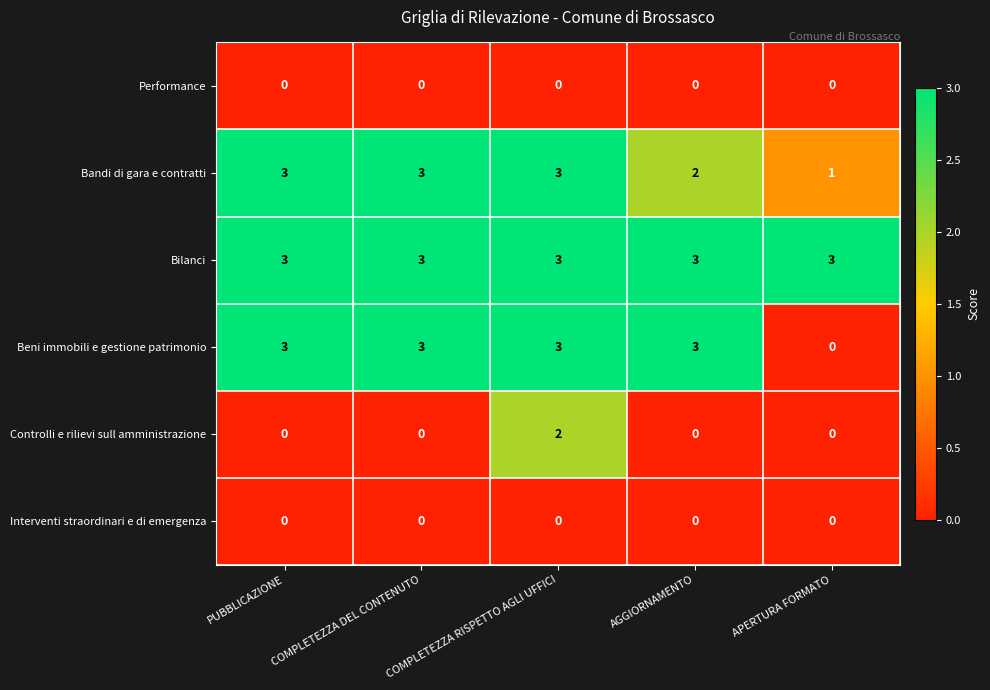

What is the difference between the maximum and minimum values in the Beni immobili e gestione patrimonio series?

3